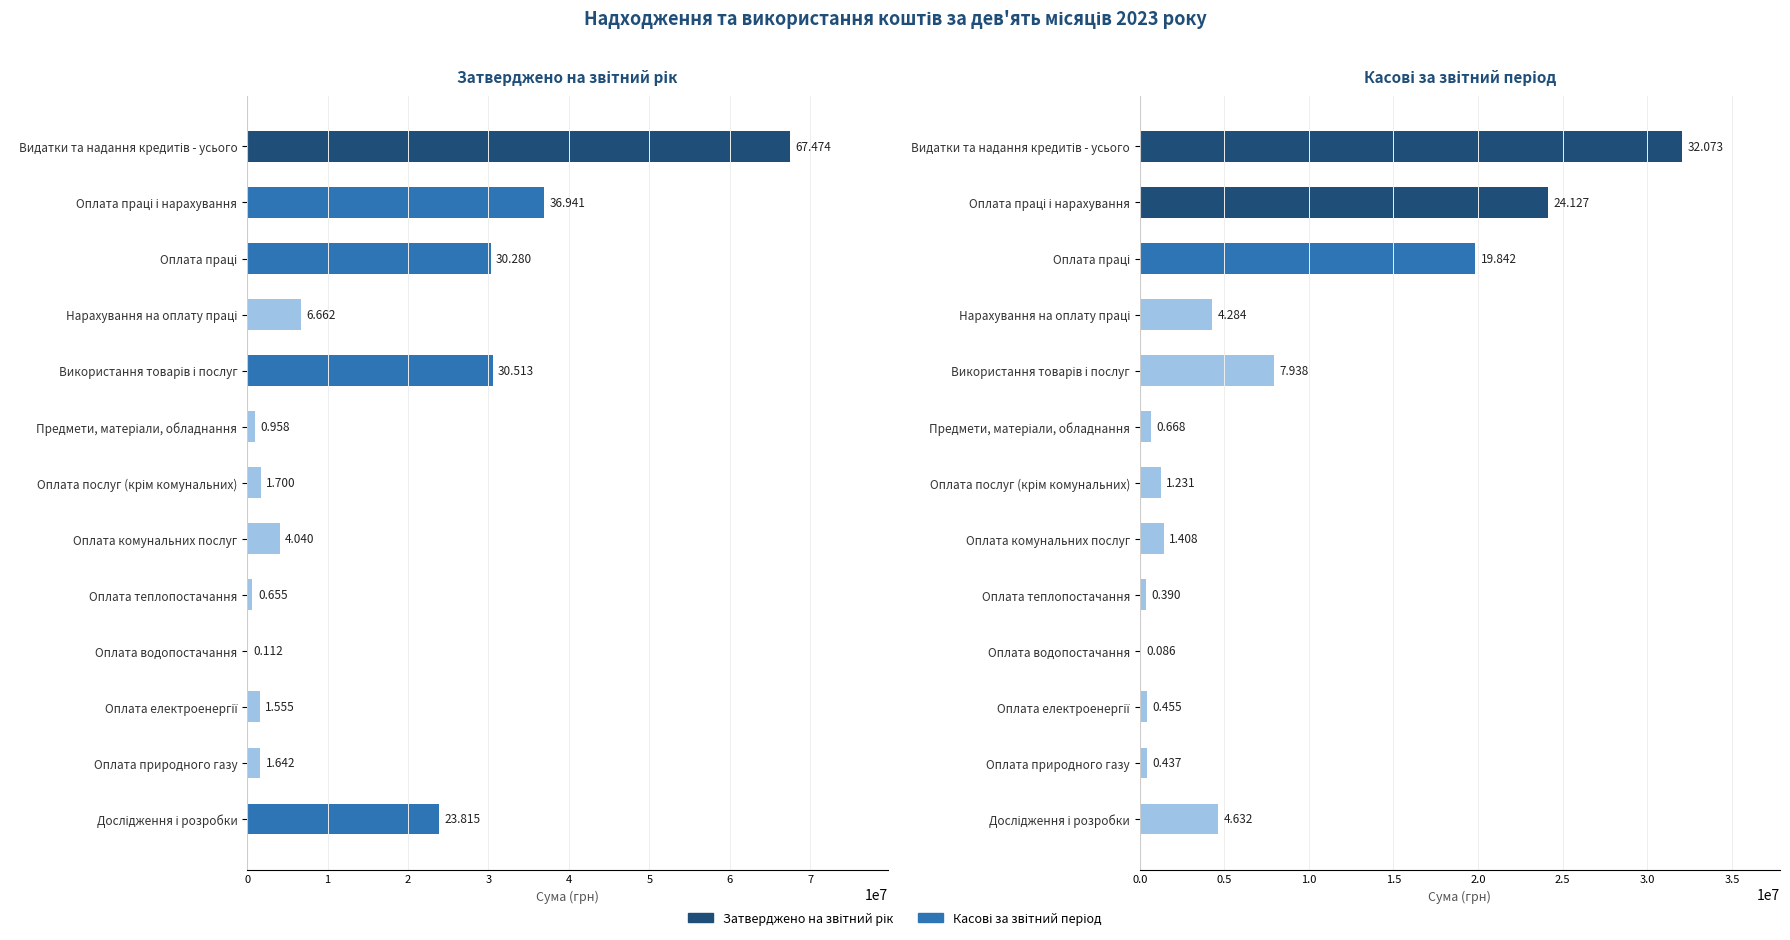

Reading right to left, list all the values displayed in this chart.

Затверджено на звітний рік: 12=23814800.0	11=1642400.0	10=1555100.0	9=112000.0	8=654900.0	7=4040000.0	6=1700000.0	5=958100.0	4=30512900.0	3=6661600.0	2=30279800.0	1=36941400.0	0=67474300.0
Касові за звітний період: 12=4631908.3	11=437211.5	10=455139.2	9=85893.9	8=390000.0	7=1407500.9	6=1230615.9	5=668168.5	4=7938193.5	3=4284285.2	2=19842353.8	1=24126639.0	0=32072604.4